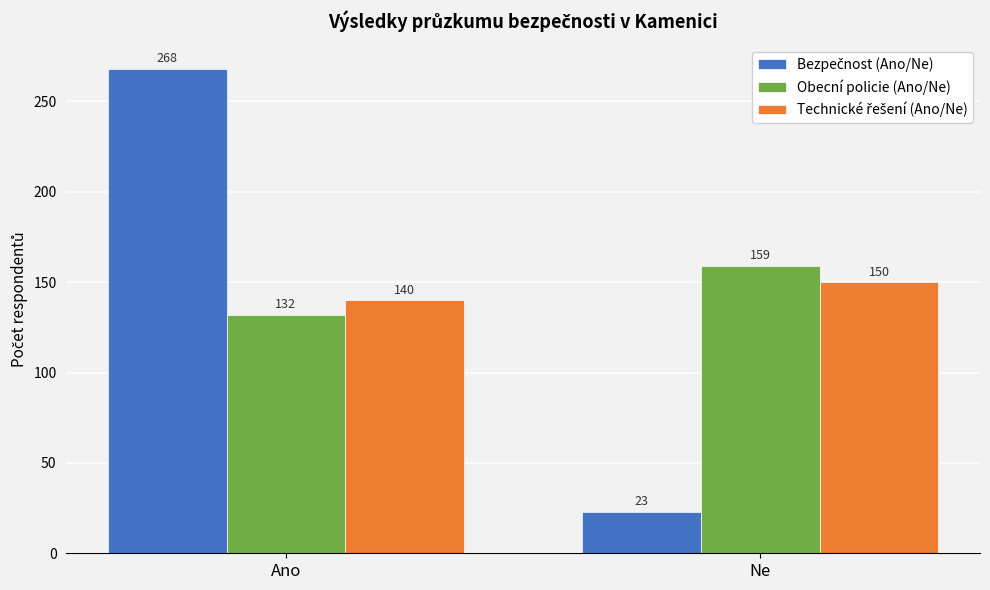

What is the spread (max minus min) of values at Ano?

136